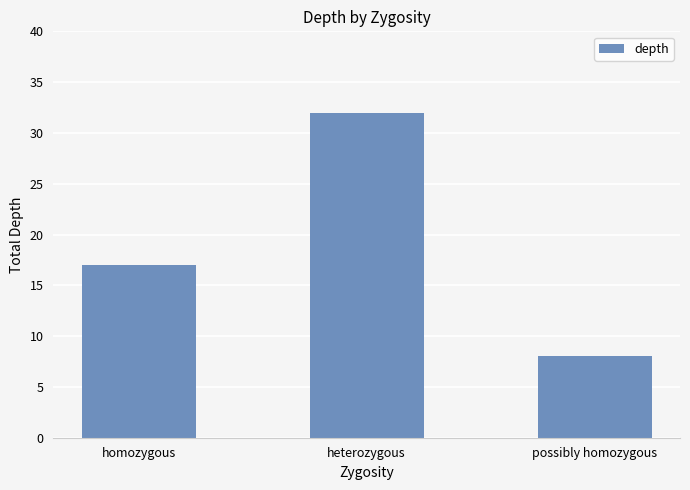

Reading left to right, list all the values displayed in this chart.

homozygous=17	heterozygous=32	possibly homozygous=8